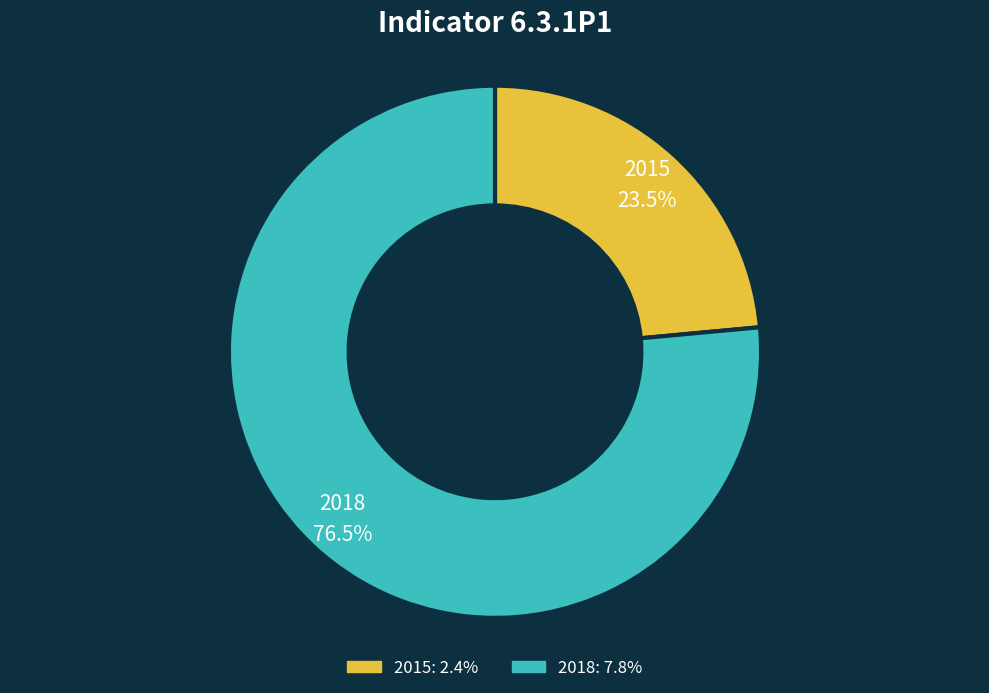

Between 2015 and 2018, which is larger?

2018